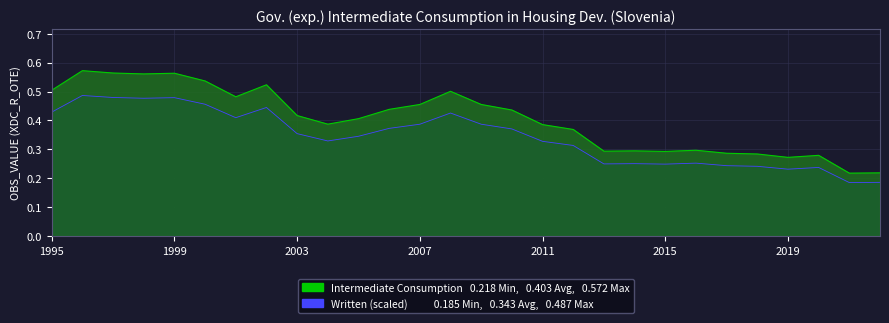

What is the smallest value displayed?

0.2